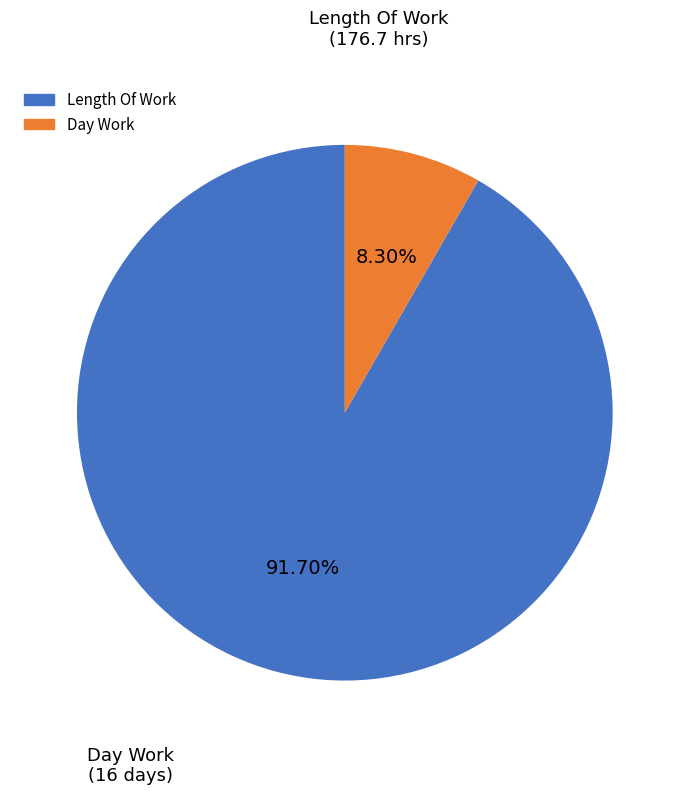

To the nearest percent, what is the average slice percentage?

50%